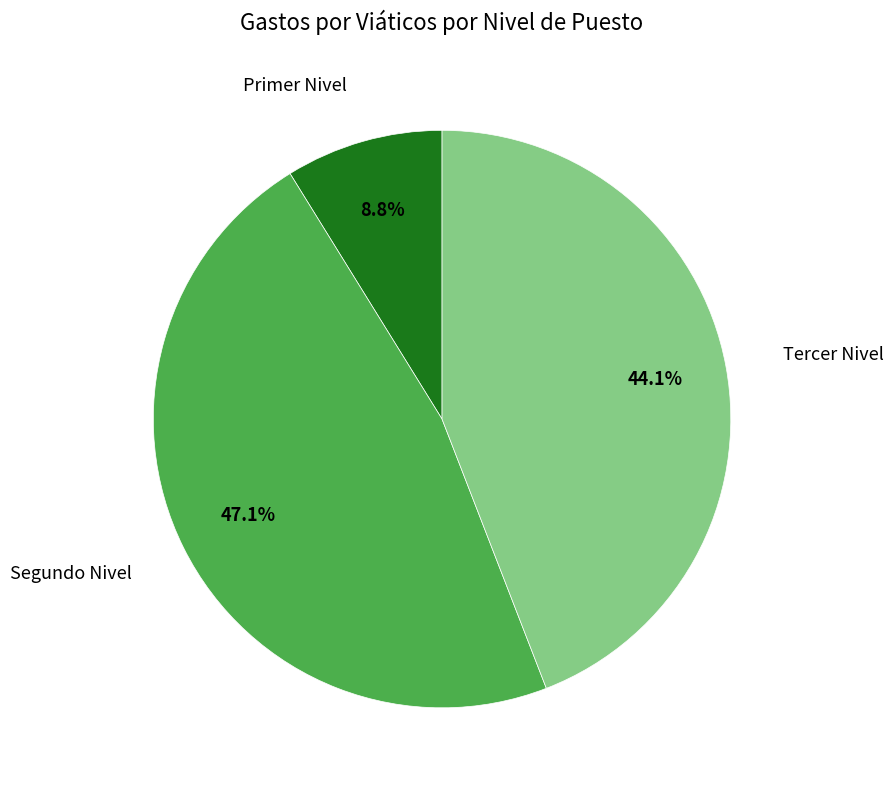

Does Primer Nivel account for over 50% of the chart?

No